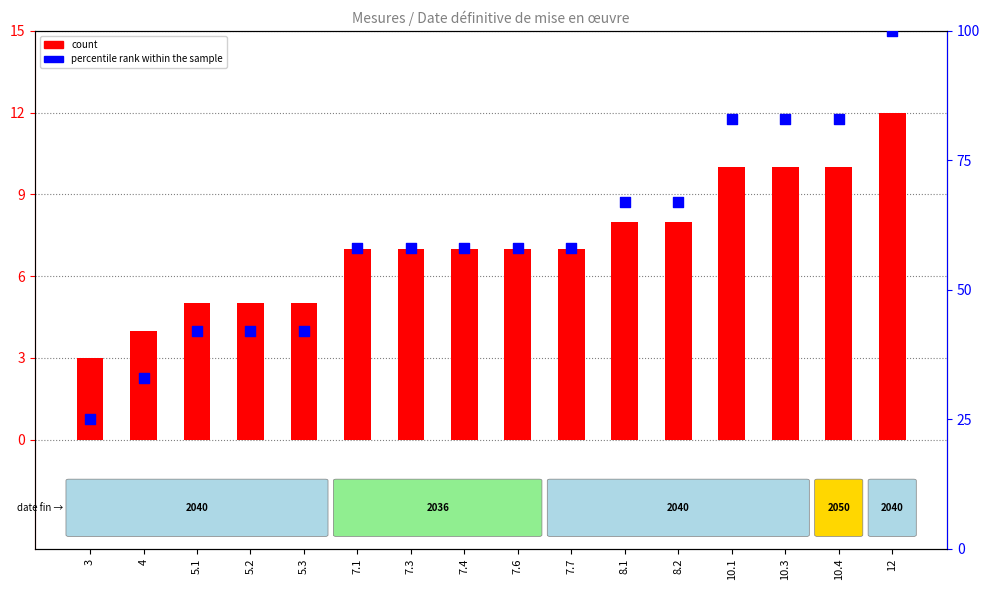

Which series has the largest Y range (max minus min)?

percentile rank within the sample